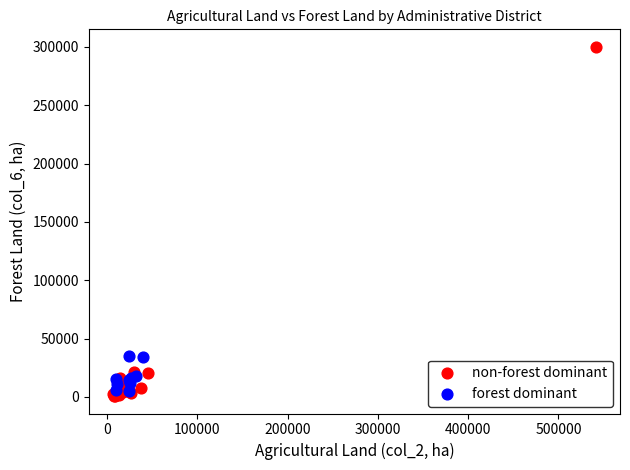

What are all the series names shown in the legend?

non-forest dominant, forest dominant